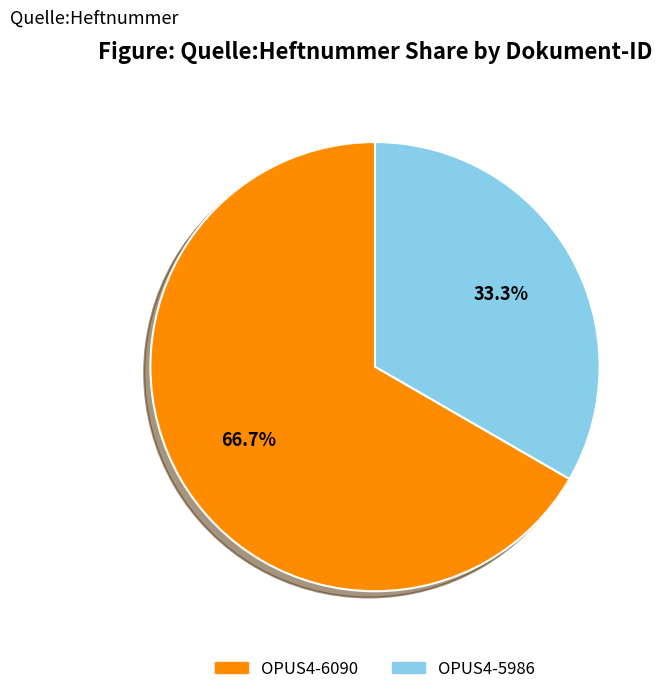

Combined, what portion of the pie is OPUS4-5986 and OPUS4-6090?

100.0%